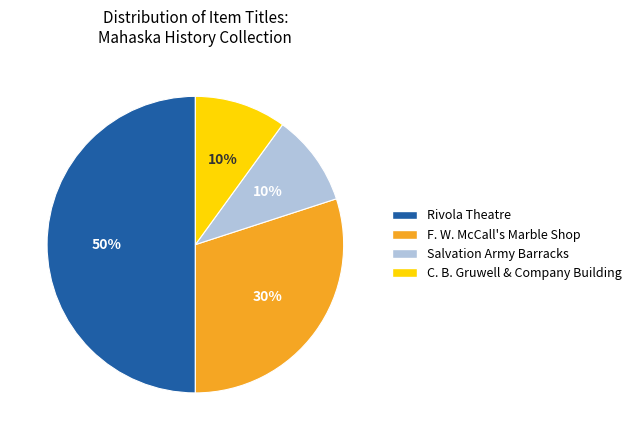

Does C. B. Gruwell & Company Building account for over 50% of the chart?

No